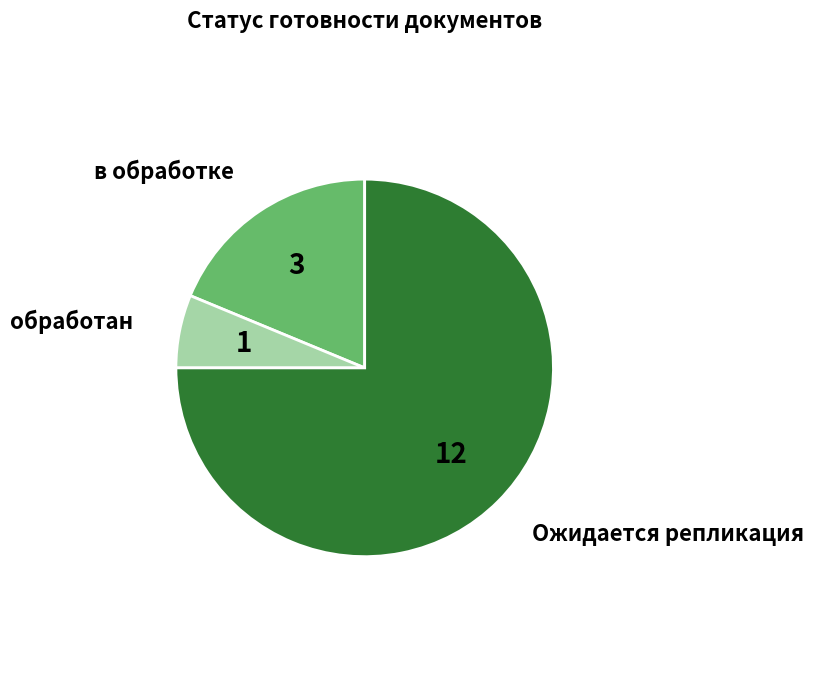

Is there any slice that represents more than half of the pie?

Yes